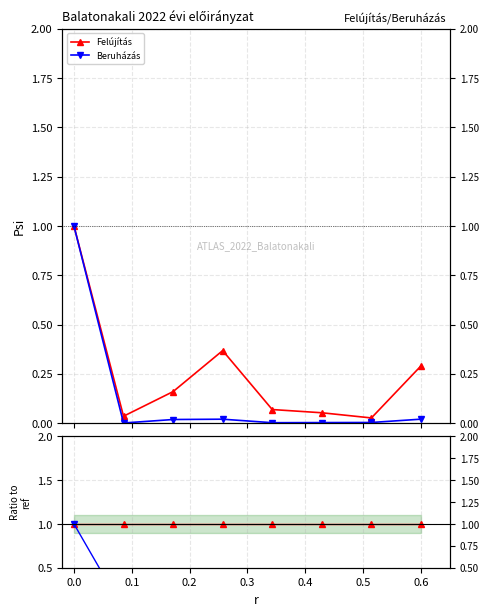

True or false: Felújítás and Beruházás cross at least once.

False